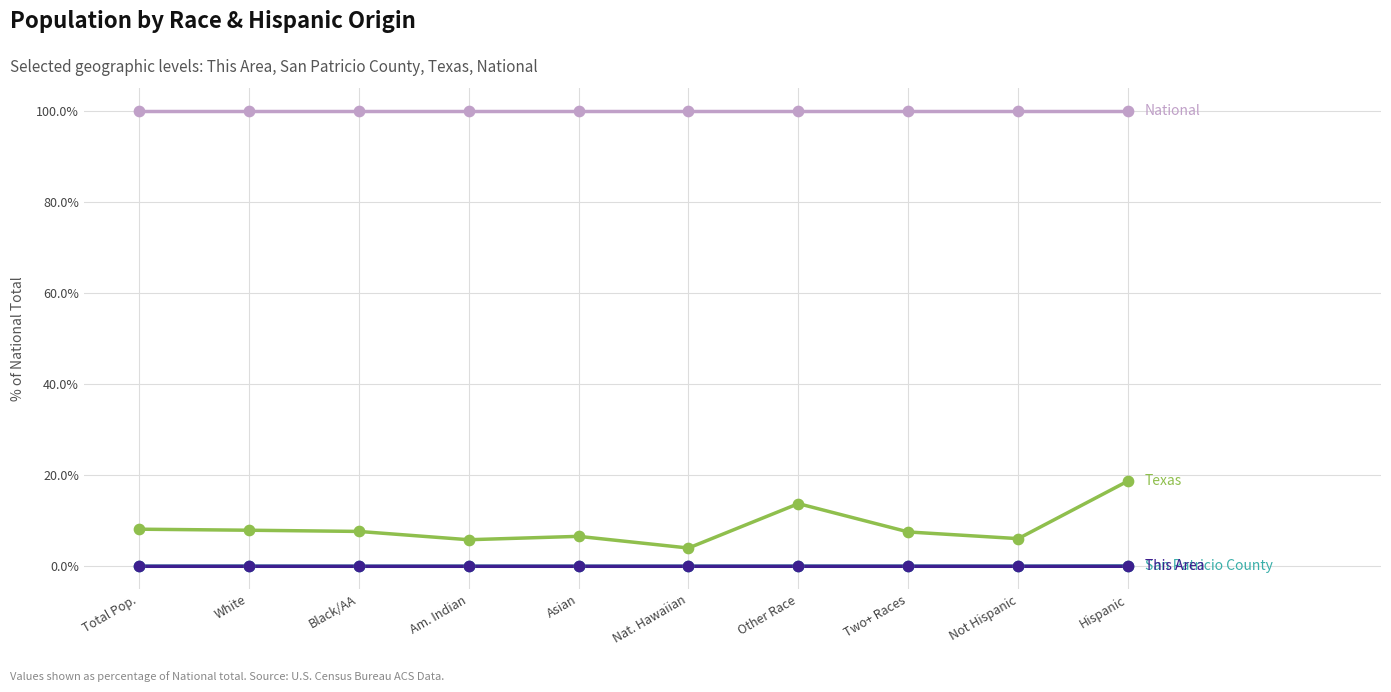

What is the maximum value shown in the chart?

100.0